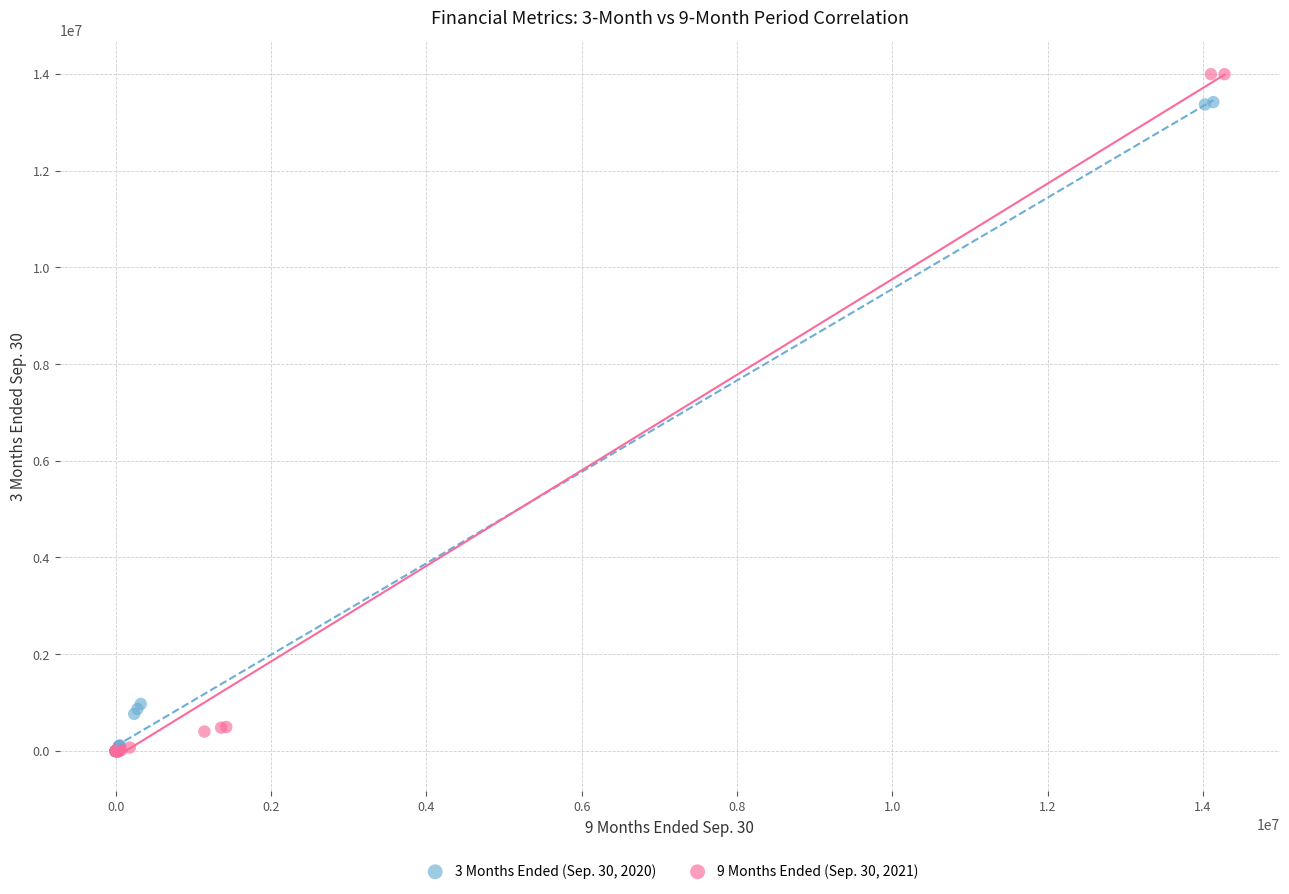

Which series has the largest Y range (max minus min)?

9 Months Ended (Sep. 30, 2021)